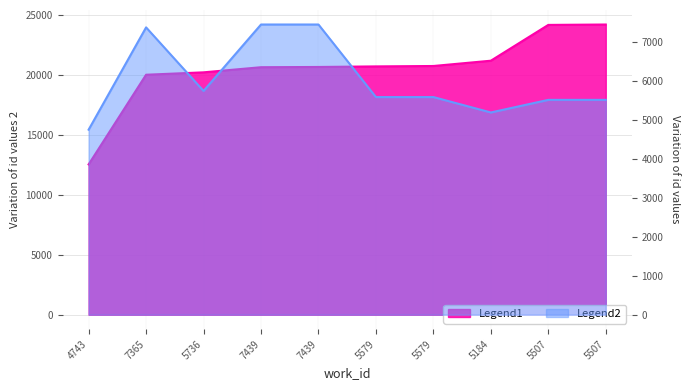

True or false: Legend1 and Legend2 intersect in this chart.

False